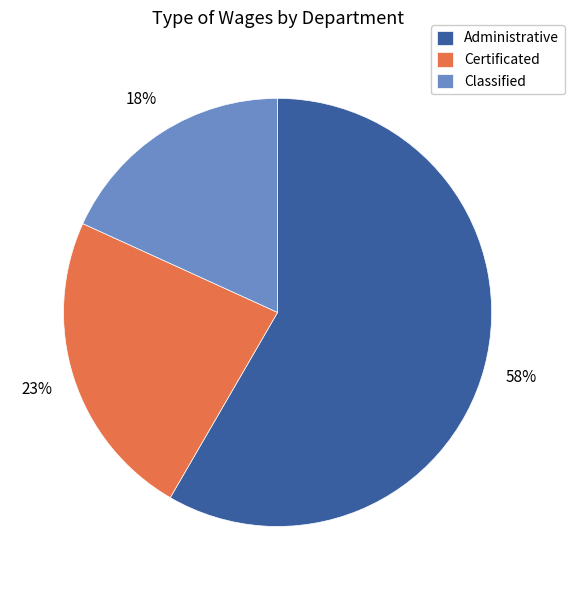

What percentage is the Classified slice, to the nearest percent?

18%